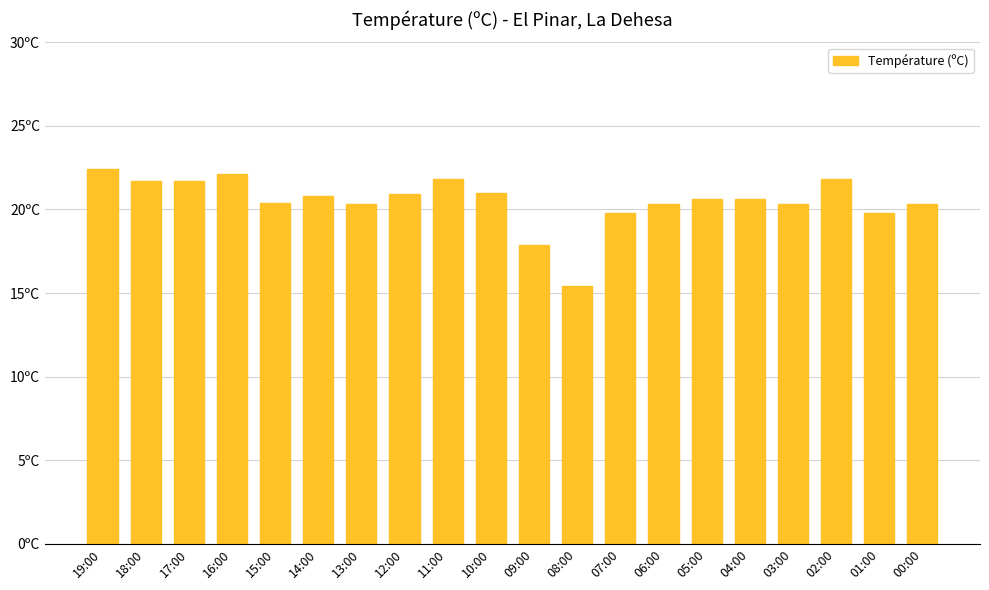

What is the sum of all values?

409.9